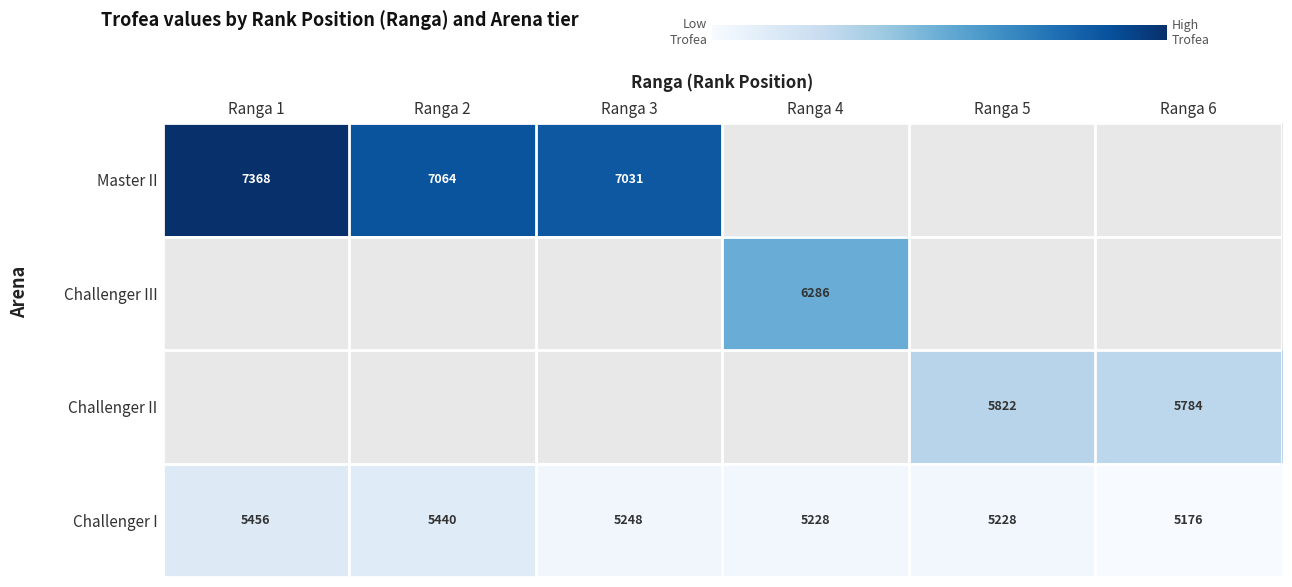

Which label corresponds to the largest value in the chart?

Ranga 1